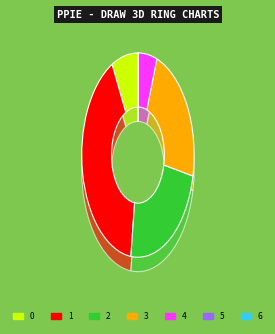

Is there any slice that represents more than half of the pie?

No